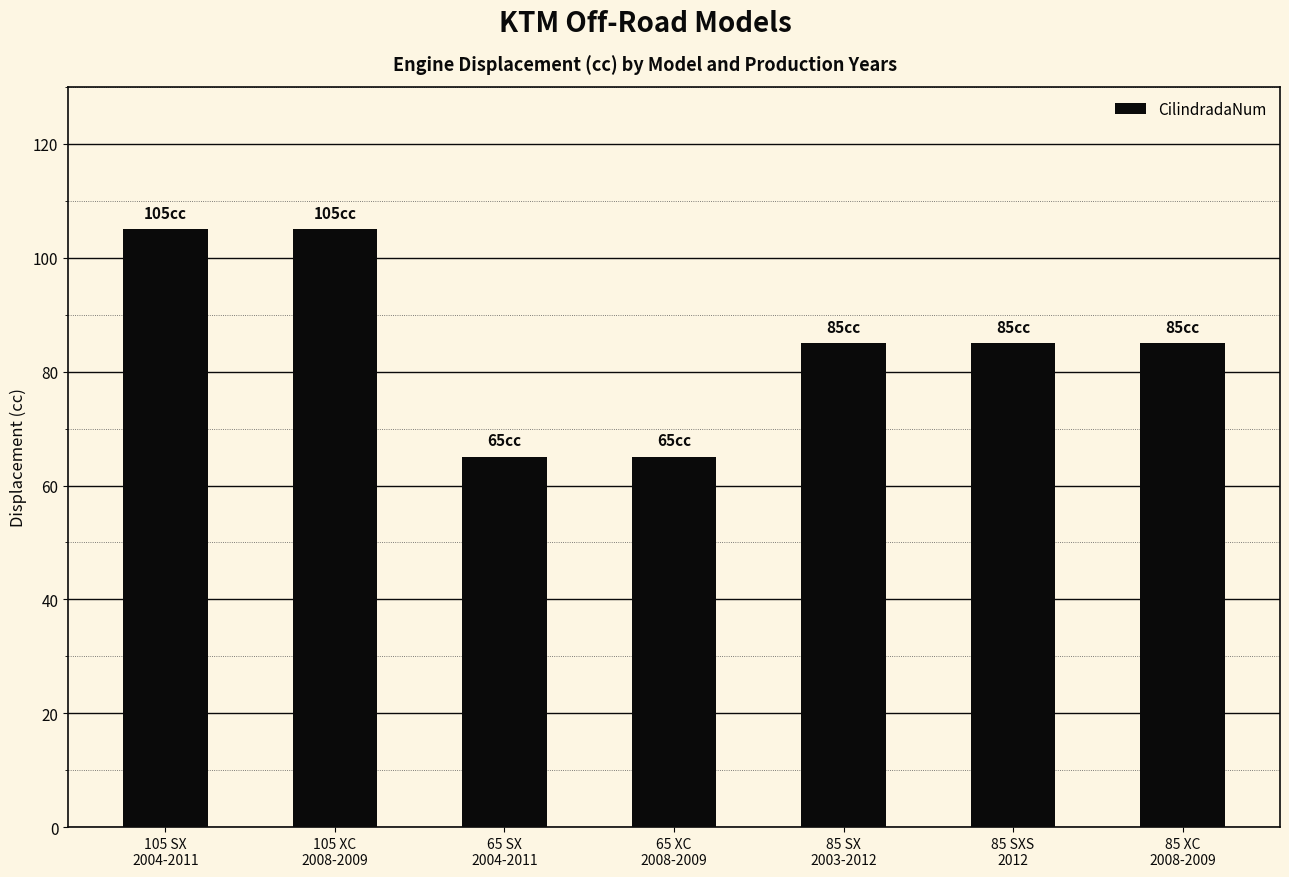

What is the difference between the values at 65 XC
2008-2009 and 85 SX
2003-2012?

20